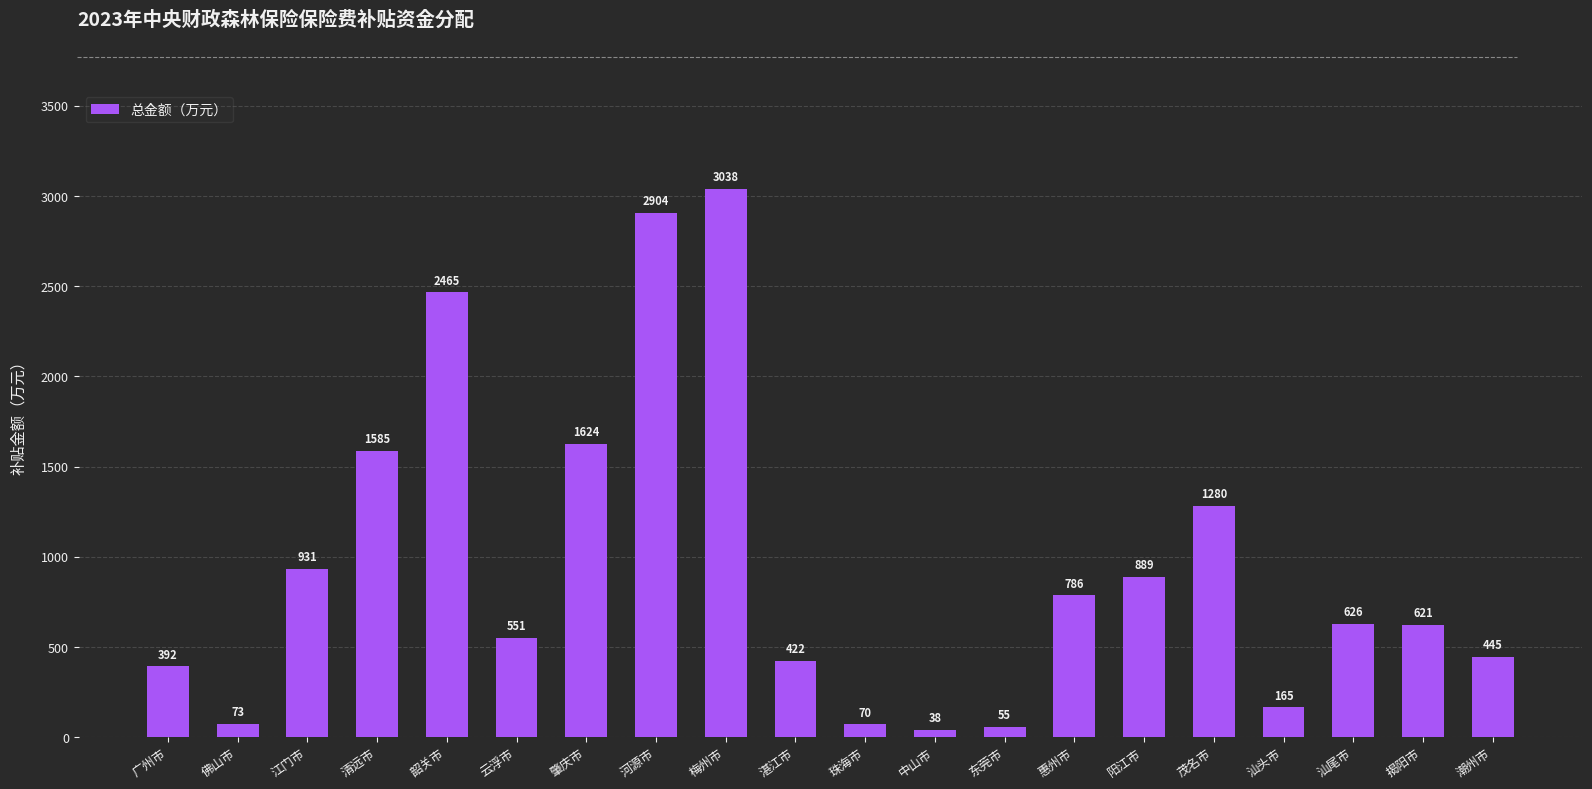

List the labels in order of value, smallest first.

中山市, 东莞市, 珠海市, 佛山市, 汕头市, 广州市, 湛江市, 潮州市, 云浮市, 揭阳市, 汕尾市, 惠州市, 阳江市, 江门市, 茂名市, 清远市, 肇庆市, 韶关市, 河源市, 梅州市